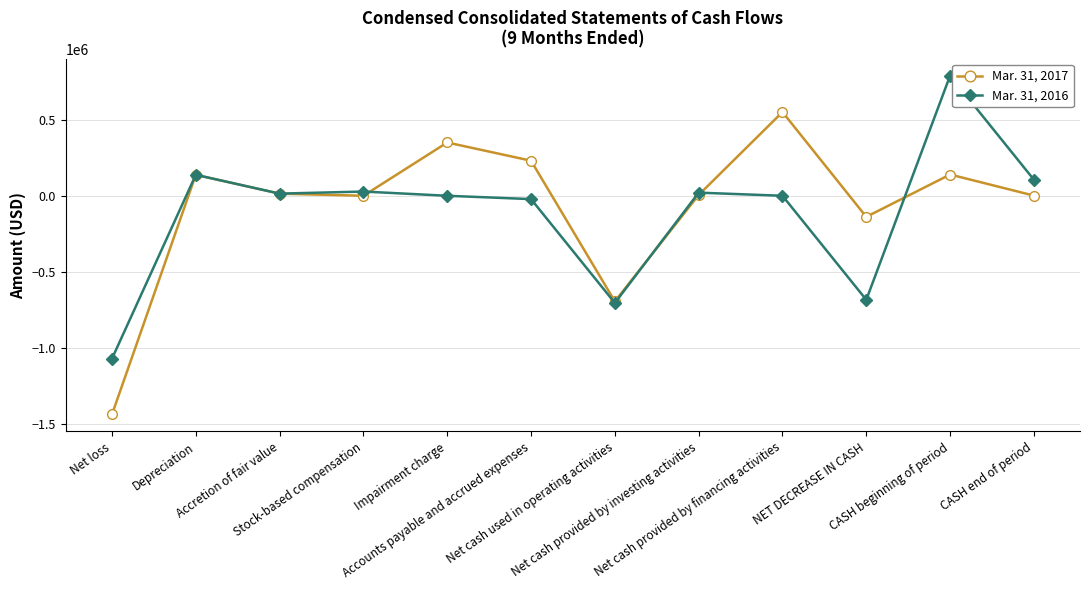

Which series has the widest spread of values?

Mar. 31, 2017